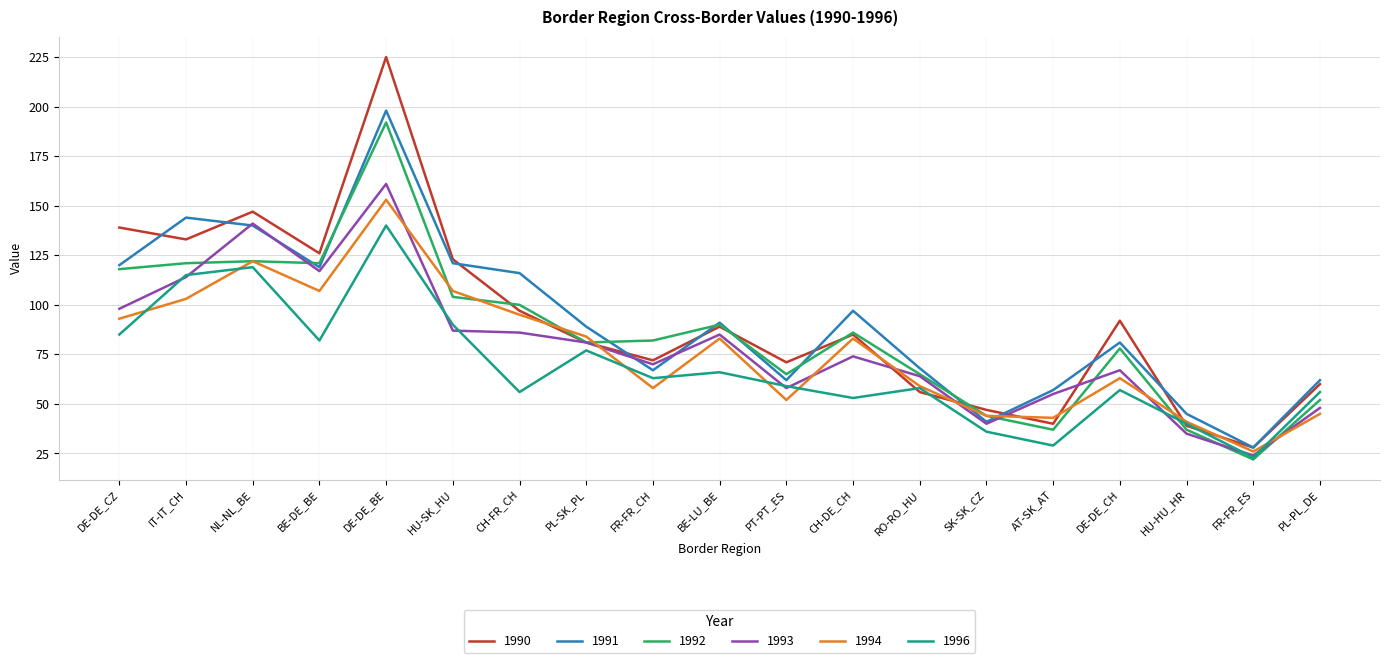

What position from the right is FR-FR_CH?

11